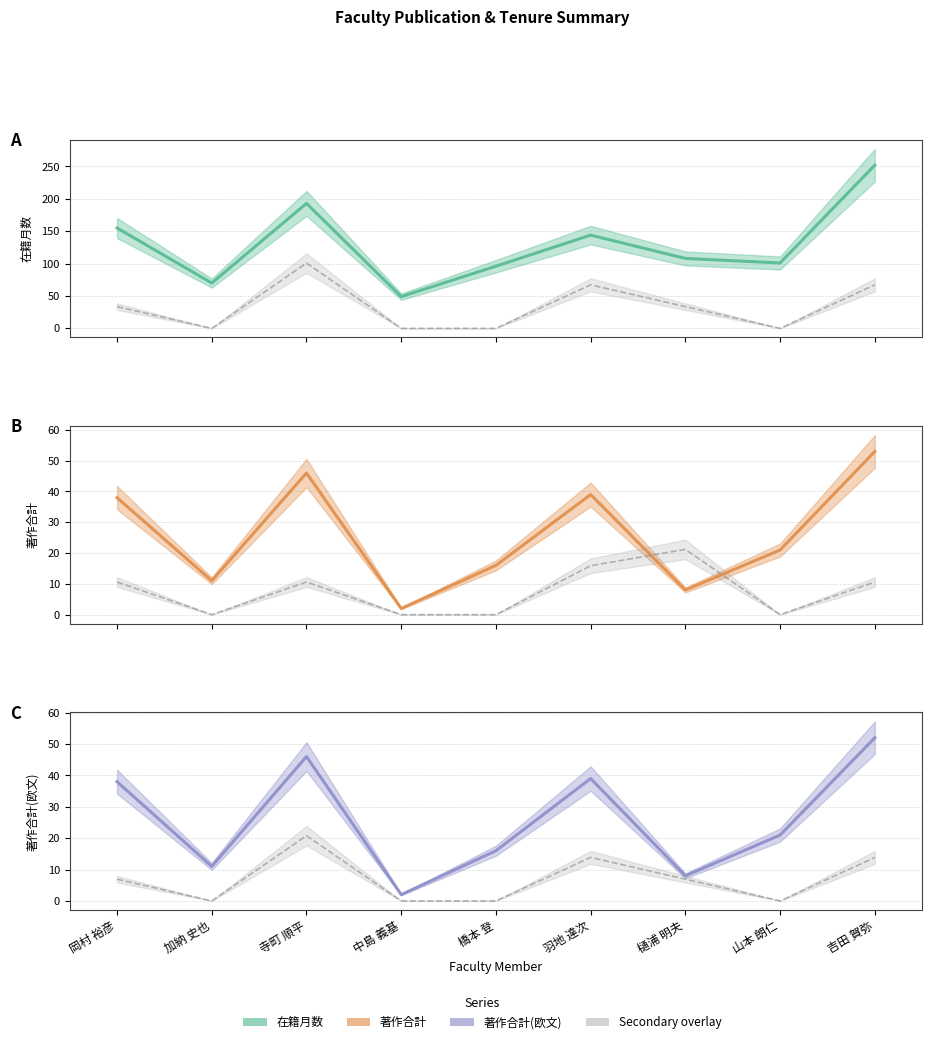

How many interior local peaks does the 著作2012 series have?

2